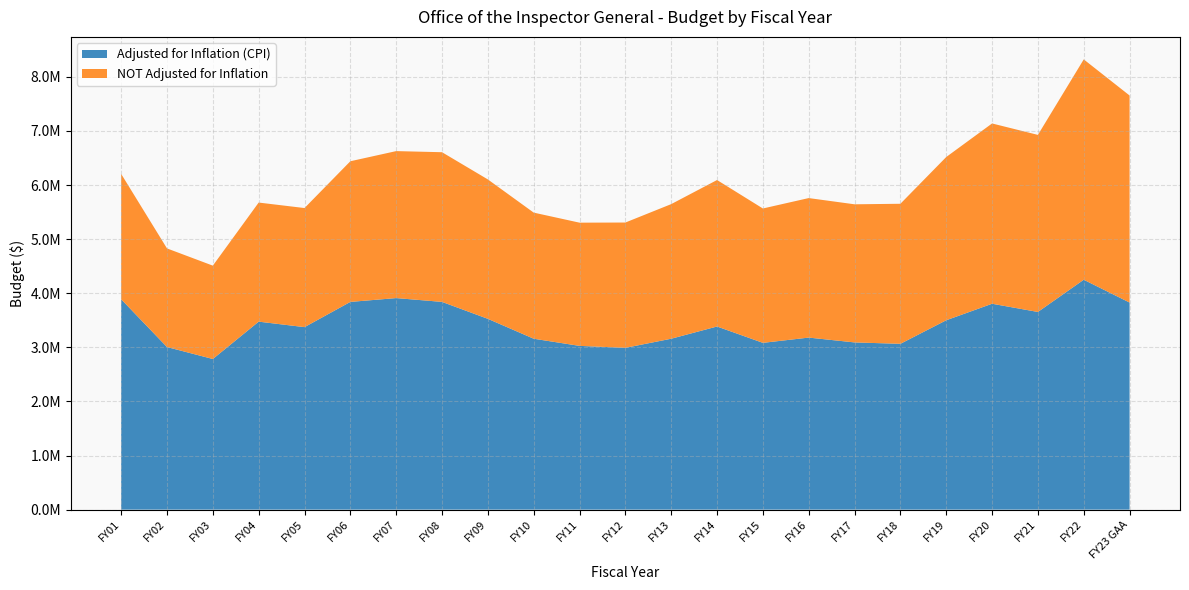

Reading left to right, transcribe all the data shown in this chart.

Adjusted for Inflation (CPI): FY01=3888096	FY02=3005344	FY03=2784063	FY04=3474549	FY05=3373200	FY06=3839389	FY07=3910091	FY08=3839616	FY09=3526573	FY10=3158963	FY11=3026586	FY12=2990385	FY13=3158871	FY14=3384814	FY15=3082747	FY16=3179869	FY17=3090574	FY18=3064880	FY19=3500128	FY20=3805378	FY21=3653732	FY22=4249051	FY23 GAA=3827383
NOT Adjusted for Inflation: FY01=2317000	FY02=1822662	FY03=1725658	FY04=2201150	FY05=2201150	FY06=2600000	FY07=2716695	FY08=2766695	FY09=2576715	FY10=2330836	FY11=2277462	FY12=2316307	FY13=2488052	FY14=2707496	FY15=2483518	FY16=2578782	FY17=2552995	FY18=2588525	FY19=3017410	FY20=3332410	FY21=3272851	FY22=4072851	FY23 GAA=3827383